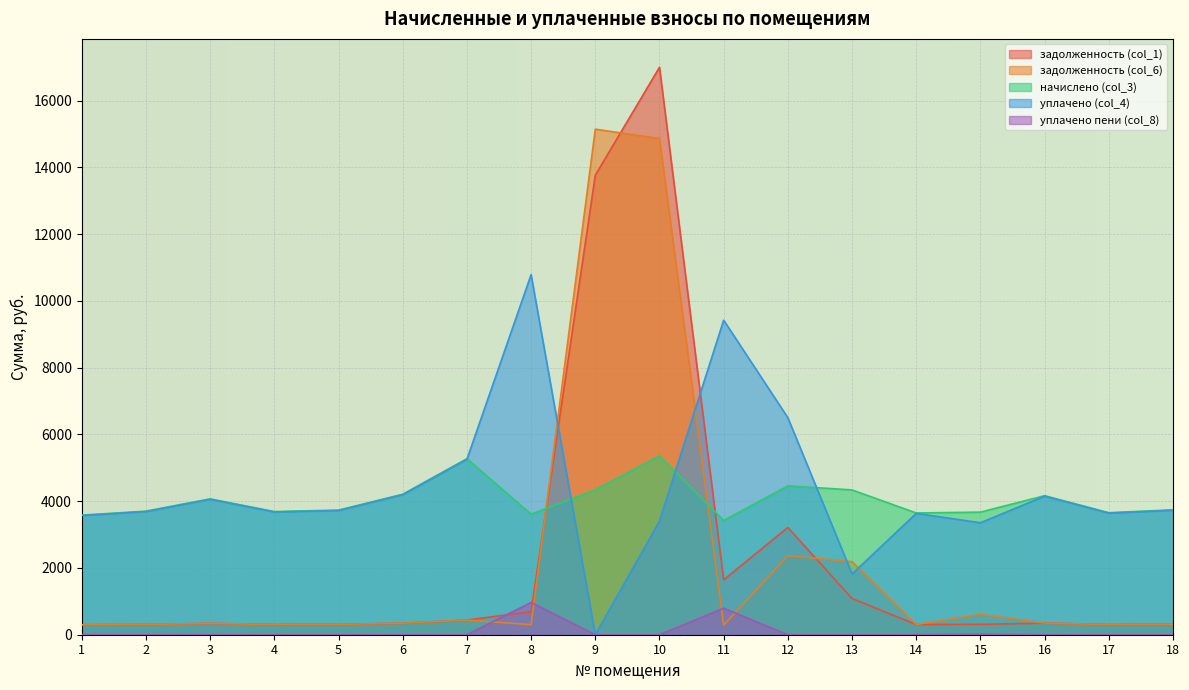

Is it true that начислено (col_3) equals 946.9 at 11?

False